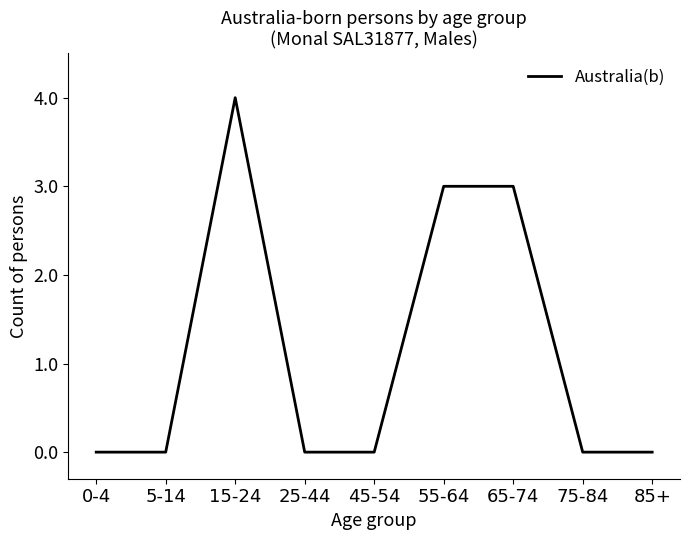

How many lines are shown in the chart?

1